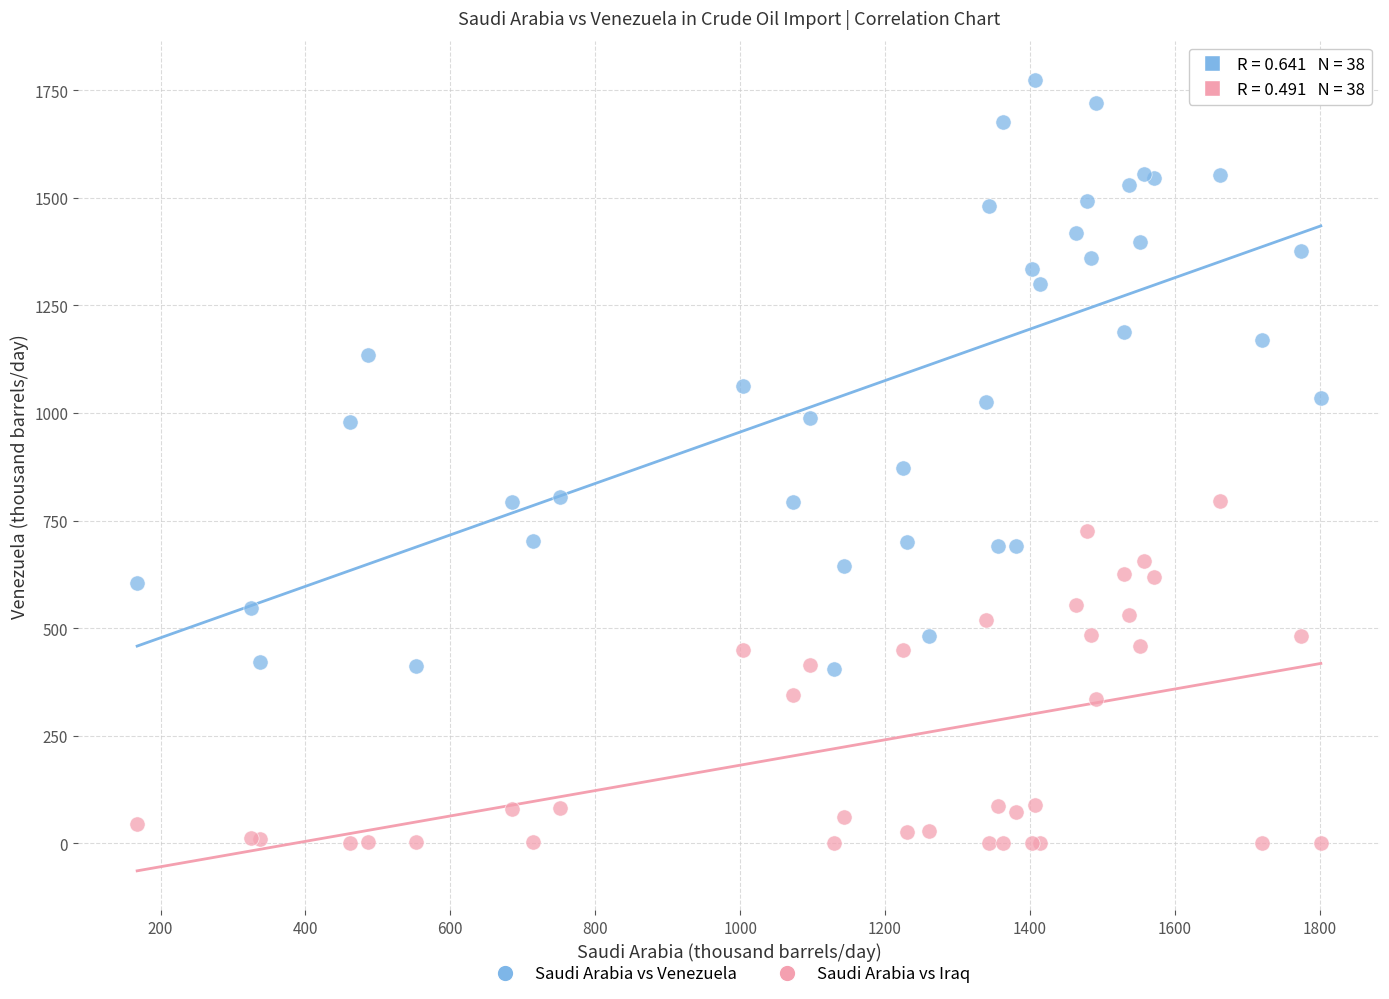

Which series has the widest spread of Y values?

Saudi Arabia vs Venezuela